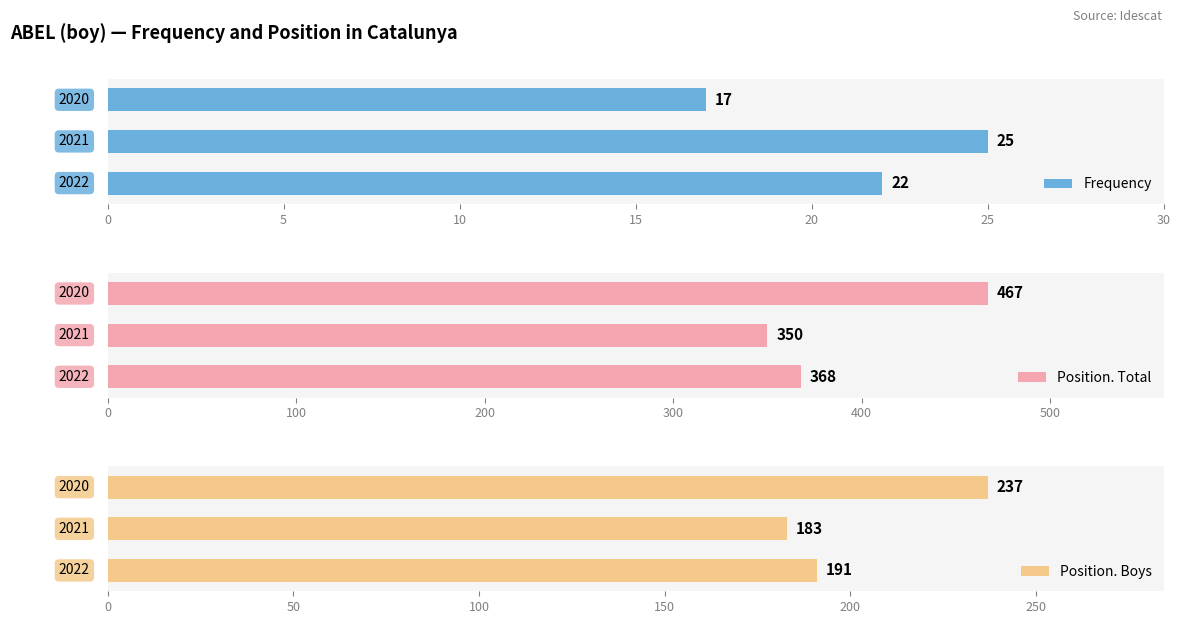

Count the Position. Boys values in the range 183 to 237.

3